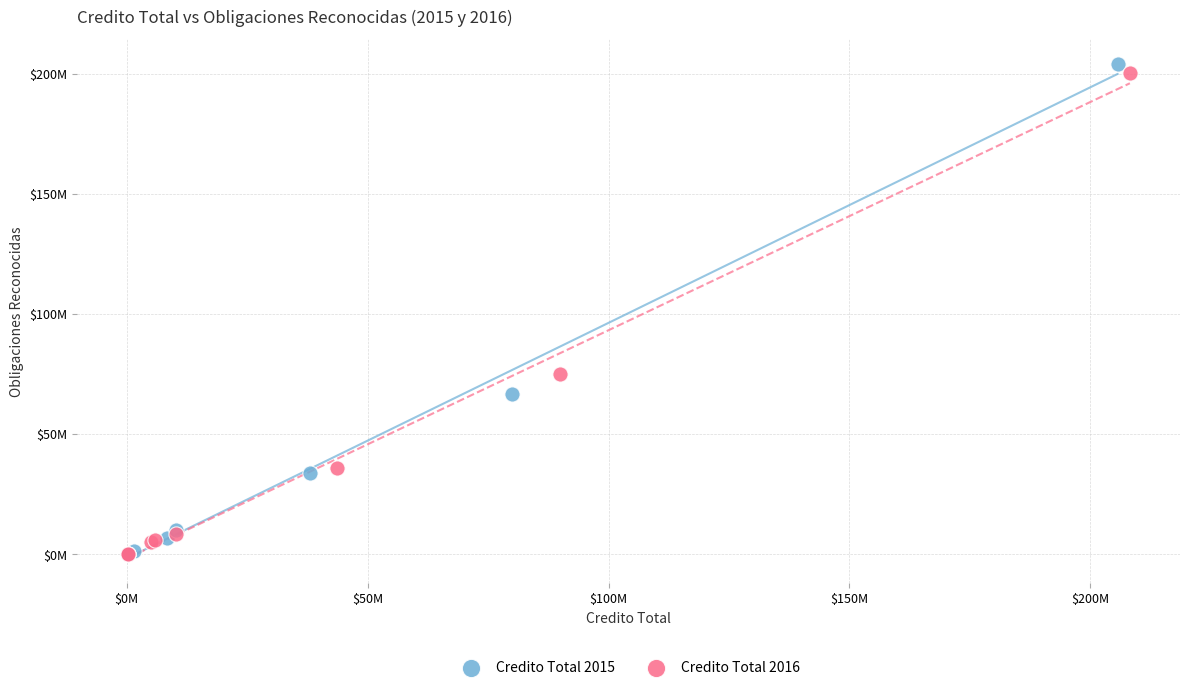

Which series has the largest Y range (max minus min)?

Credito Total 2015